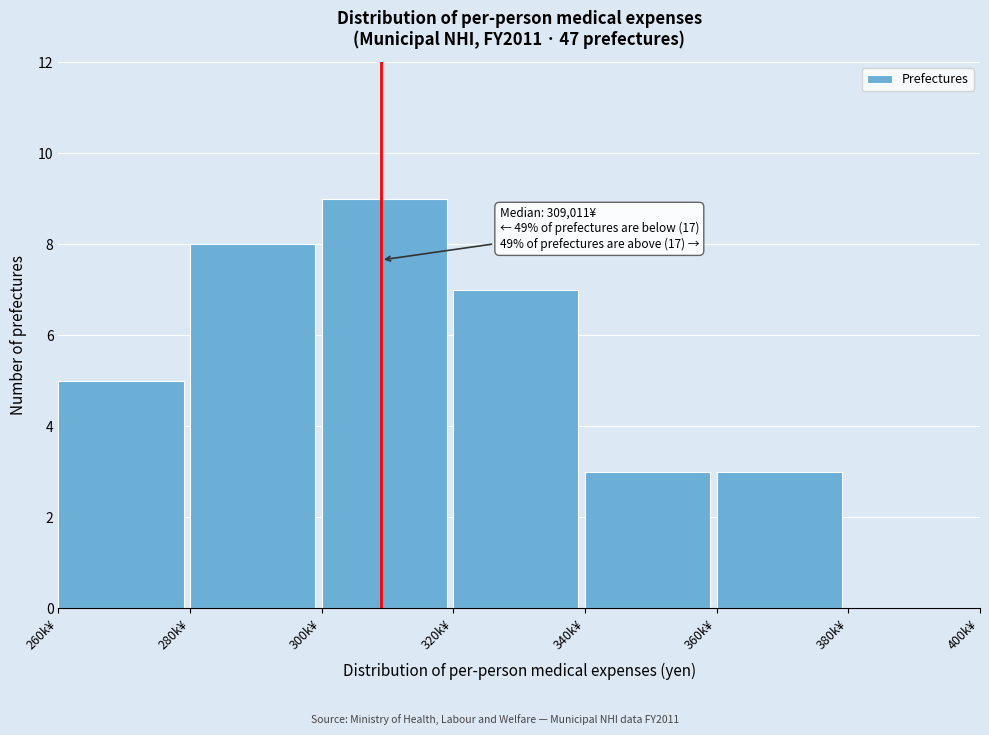

Reading right to left, extract all data points from this chart.

380k¥=0	360k¥=3	340k¥=3	320k¥=7	300k¥=9	280k¥=8	260k¥=5